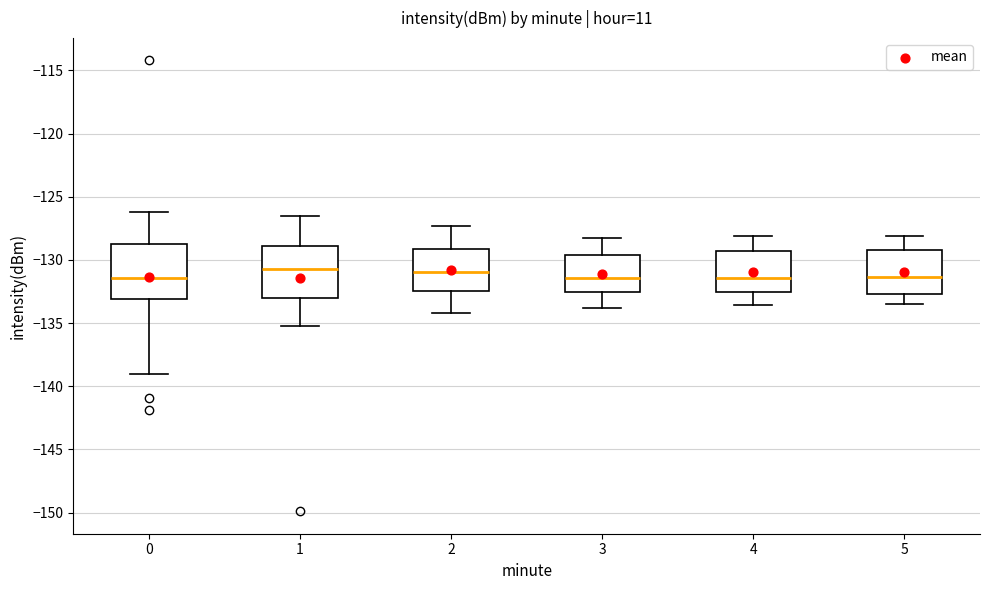

Reading left to right, read every box against the y-axis: the position of its median line, the range the box covers, and the ends of its whiskers. The values are not printed on the chart, so give them approximately, as read against the axis.

0: median -131.5, box -133.0 to -129.0, whiskers -139.0 to -126.0
1: median -130.5, box -133.0 to -129.0, whiskers -135.0 to -126.5
2: median -131.0, box -132.5 to -129.0, whiskers -134.0 to -127.5
3: median -131.5, box -132.5 to -129.5, whiskers -134.0 to -128.5
4: median -131.5, box -132.5 to -129.5, whiskers -133.5 to -128.0
5: median -131.5, box -132.5 to -129.0, whiskers -133.5 to -128.0